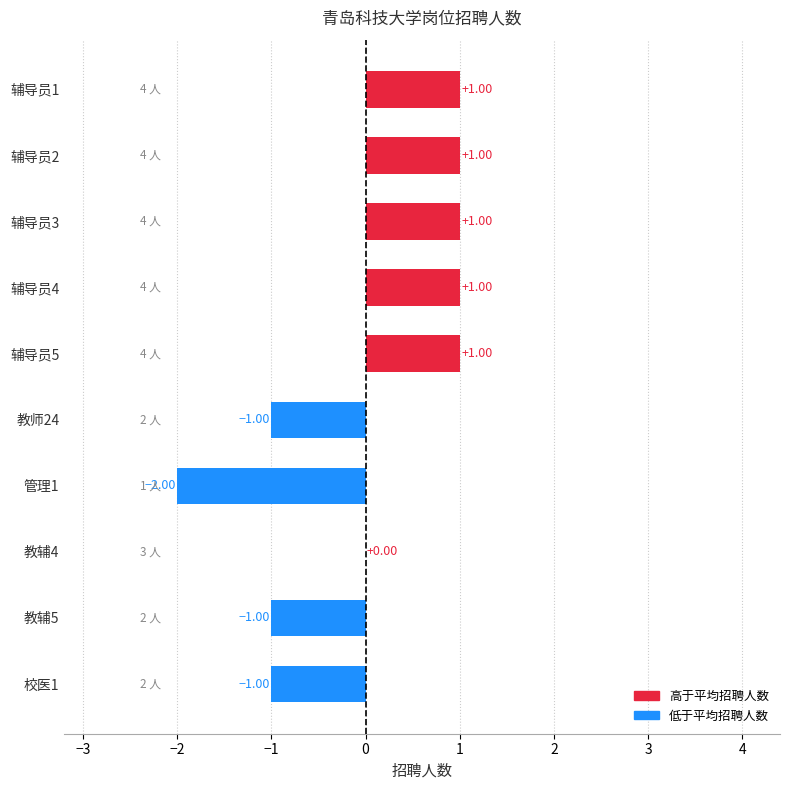

What is the ratio of the value at 辅导员3 to the value at 辅导员1?

1.0